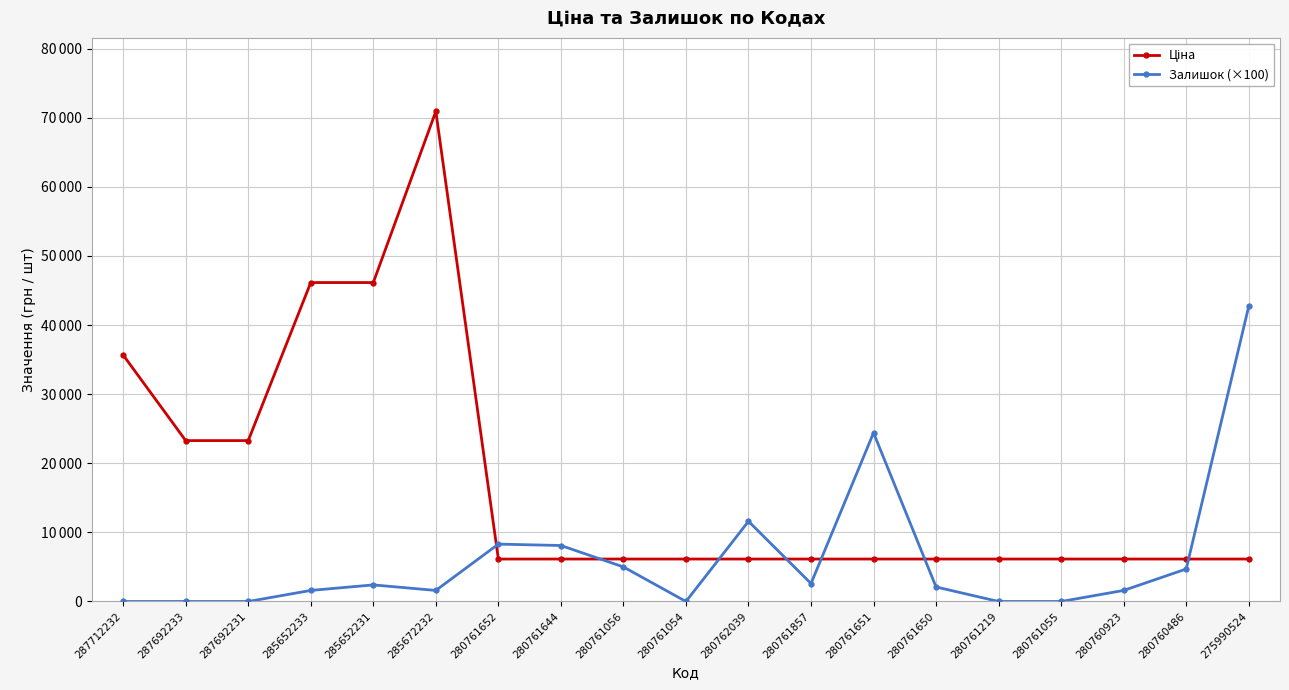

Does the chart have visible grid lines?

Yes